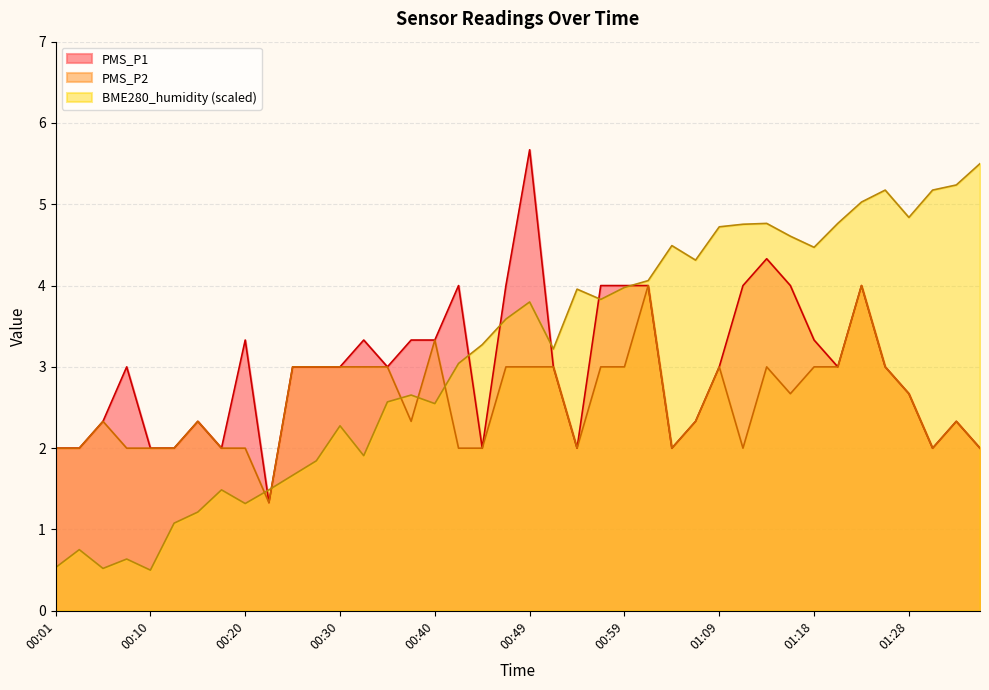

At which category is the sum across all series the highest?

01:23